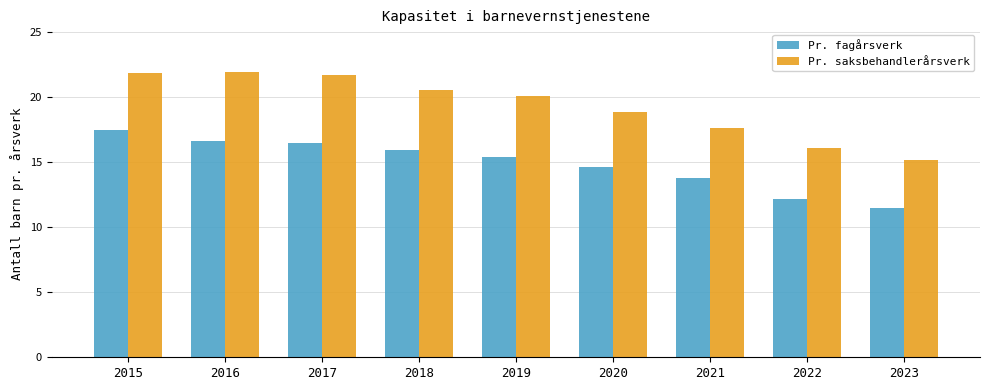

What is the total value across all series at 2021?

31.4